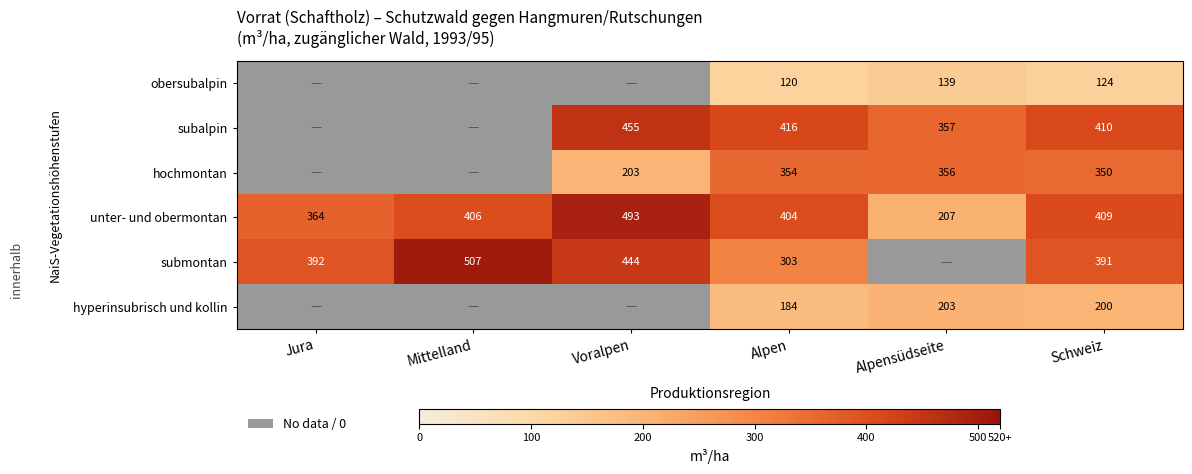

What is the greatest value displayed?

506.6